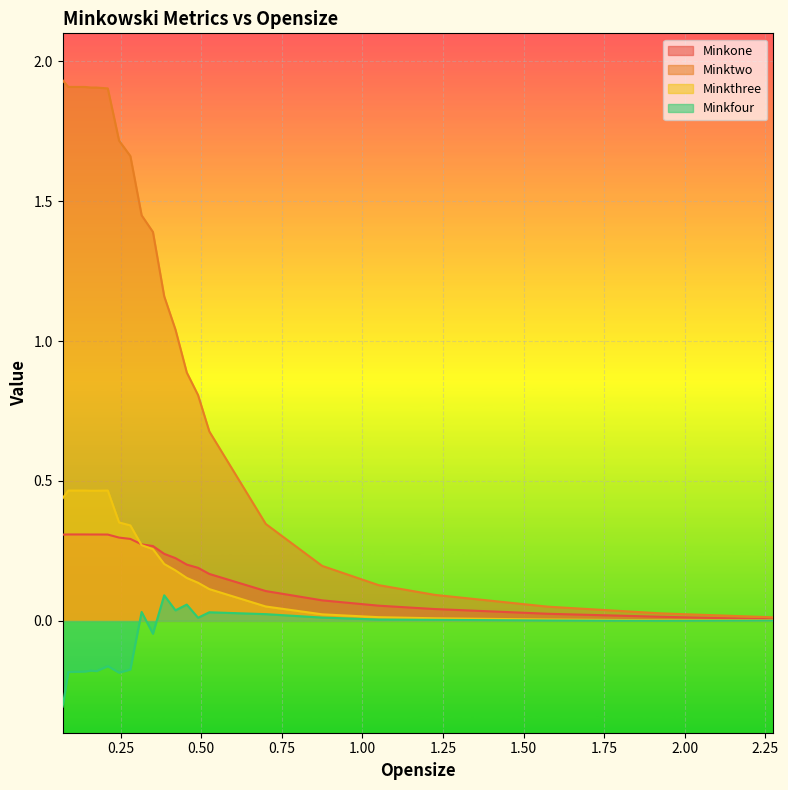

Which series has the largest range (max minus min)?

Minktwo